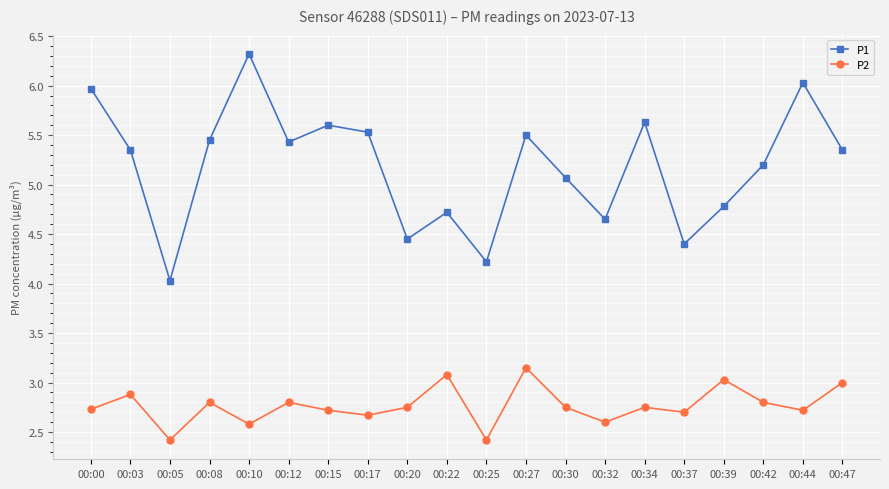

Which series has the largest range (max minus min)?

P1